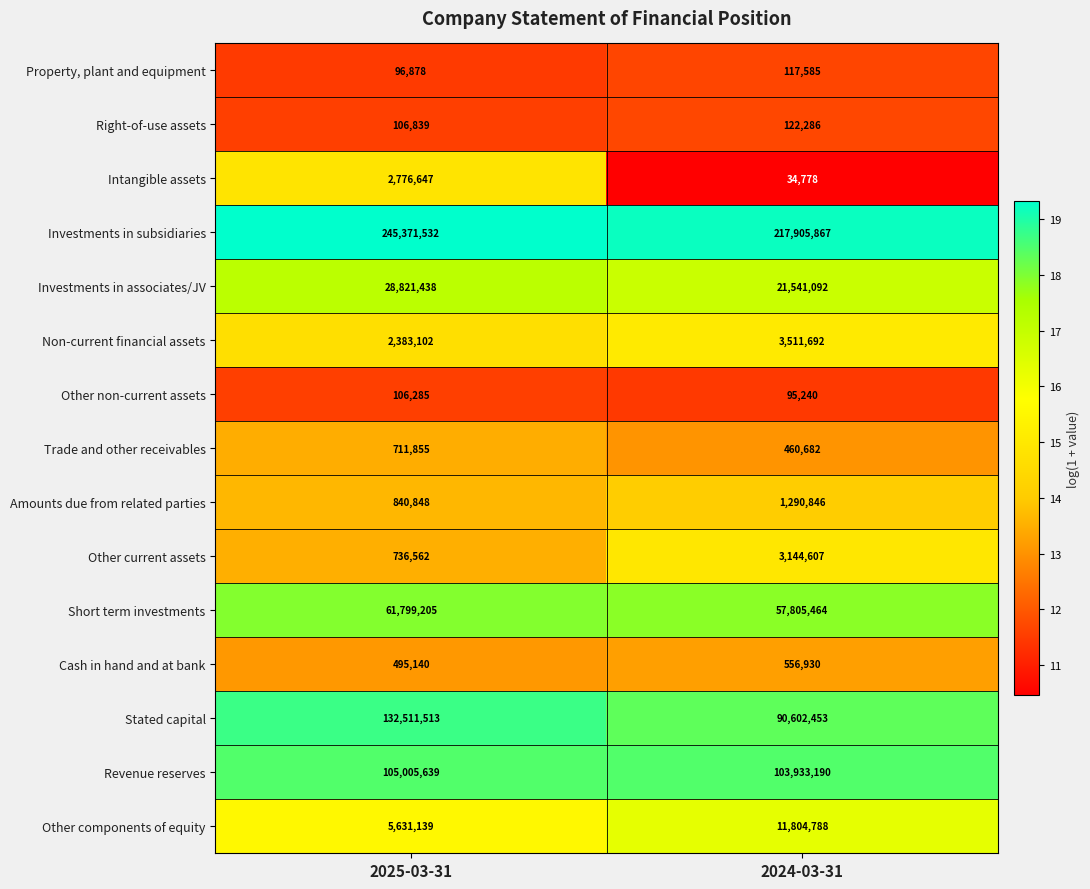

Between 2025-03-31 and 2024-03-31, which series saw the biggest shift?

Stated capital